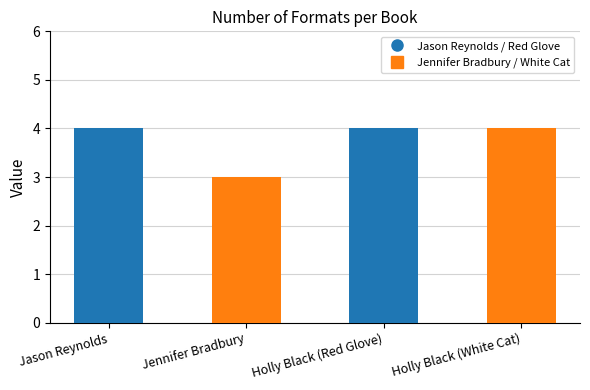

What is the smallest value displayed?

3